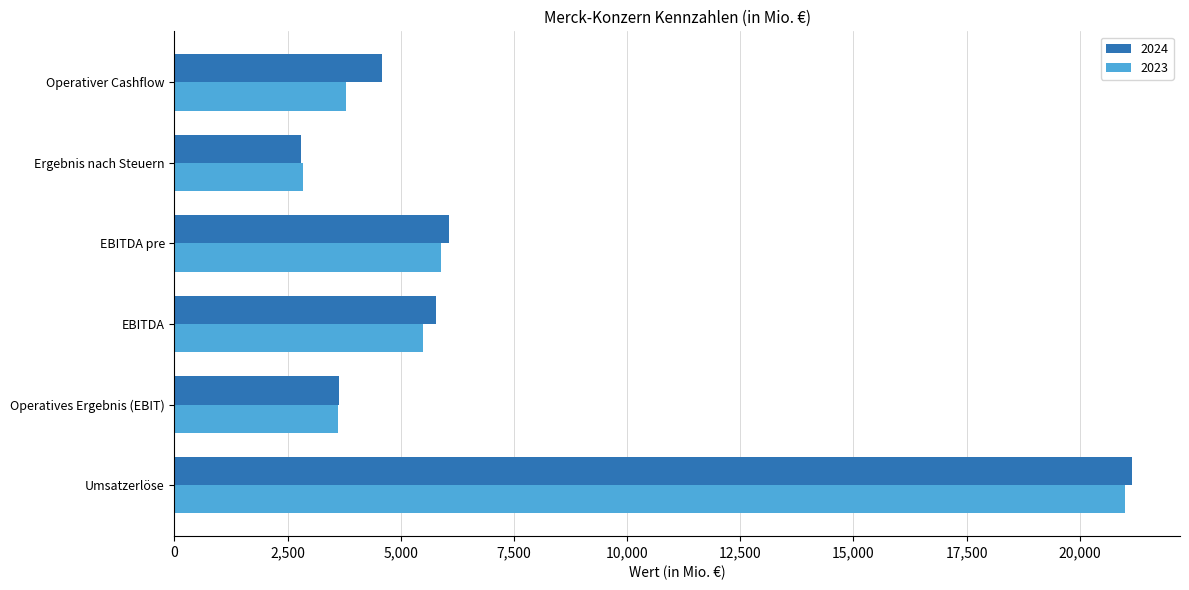

What is the difference between the maximum and minimum values in the 2024 series?

18370